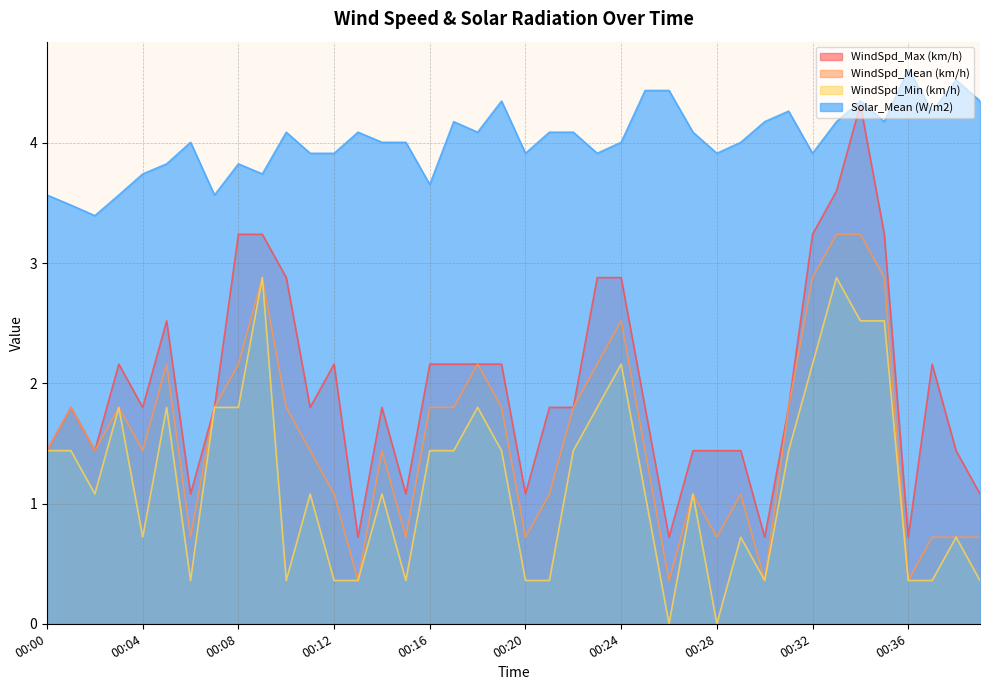

Reading left to right, transcribe all the data shown in this chart.

WindSpd_Max (km/h): 00:00=1.4	00:01=1.8	00:02=1.4	00:03=2.2	00:04=1.8	00:05=2.5	00:06=1.1	00:07=1.8	00:08=3.2	00:09=3.2	00:10=2.9	00:11=1.8	00:12=2.2	00:13=0.7	00:14=1.8	00:15=1.1	00:16=2.2	00:17=2.2	00:18=2.2	00:19=2.2	00:20=1.1	00:21=1.8	00:22=1.8	00:23=2.9	00:24=2.9	00:25=1.8	00:26=0.7	00:27=1.4	00:28=1.4	00:29=1.4	00:30=0.7	00:31=1.8	00:32=3.2	00:33=3.6	00:34=4.3	00:35=3.2	00:36=0.7	00:37=2.2	00:38=1.4	00:39=1.1
WindSpd_Mean (km/h): 00:00=1.4	00:01=1.8	00:02=1.4	00:03=1.8	00:04=1.4	00:05=2.2	00:06=0.7	00:07=1.8	00:08=2.2	00:09=2.9	00:10=1.8	00:11=1.4	00:12=1.1	00:13=0.4	00:14=1.4	00:15=0.7	00:16=1.8	00:17=1.8	00:18=2.2	00:19=1.8	00:20=0.7	00:21=1.1	00:22=1.8	00:23=2.2	00:24=2.5	00:25=1.4	00:26=0.4	00:27=1.1	00:28=0.7	00:29=1.1	00:30=0.4	00:31=1.8	00:32=2.9	00:33=3.2	00:34=3.2	00:35=2.9	00:36=0.4	00:37=0.7	00:38=0.7	00:39=0.7
WindSpd_Min (km/h): 00:00=1.4	00:01=1.4	00:02=1.1	00:03=1.8	00:04=0.7	00:05=1.8	00:06=0.4	00:07=1.8	00:08=1.8	00:09=2.9	00:10=0.4	00:11=1.1	00:12=0.4	00:13=0.4	00:14=1.1	00:15=0.4	00:16=1.4	00:17=1.4	00:18=1.8	00:19=1.4	00:20=0.4	00:21=0.4	00:22=1.4	00:23=1.8	00:24=2.2	00:25=1.1	00:26=0.0	00:27=1.1	00:28=0.0	00:29=0.7	00:30=0.4	00:31=1.4	00:32=2.2	00:33=2.9	00:34=2.5	00:35=2.5	00:36=0.4	00:37=0.4	00:38=0.7	00:39=0.4
Solar_Mean (W/m2): 00:00=3.6	00:01=3.5	00:02=3.4	00:03=3.6	00:04=3.7	00:05=3.8	00:06=4.0	00:07=3.6	00:08=3.8	00:09=3.7	00:10=4.1	00:11=3.9	00:12=3.9	00:13=4.1	00:14=4.0	00:15=4.0	00:16=3.7	00:17=4.2	00:18=4.1	00:19=4.3	00:20=3.9	00:21=4.1	00:22=4.1	00:23=3.9	00:24=4.0	00:25=4.4	00:26=4.4	00:27=4.1	00:28=3.9	00:29=4.0	00:30=4.2	00:31=4.3	00:32=3.9	00:33=4.2	00:34=4.3	00:35=4.2	00:36=4.6	00:37=4.3	00:38=4.5	00:39=4.3